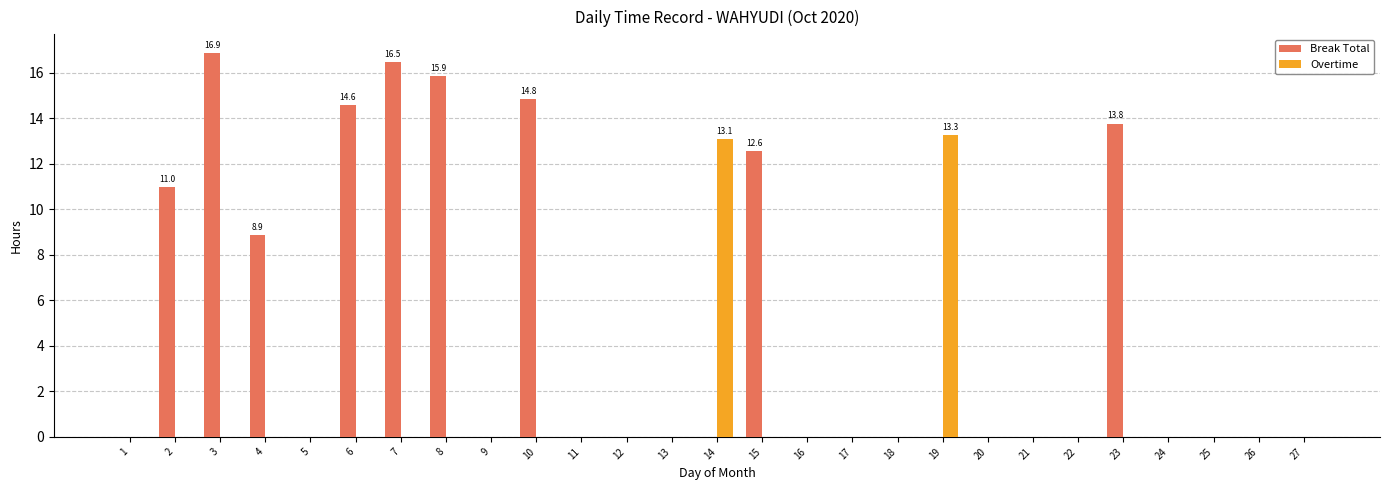

What is the average value of the Break Total series?

4.6